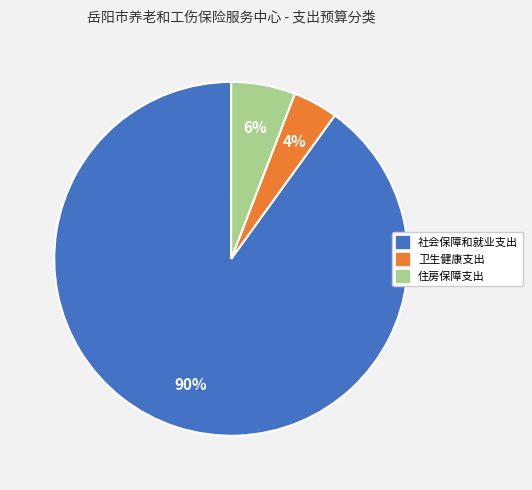

How many slices are in this pie chart?

3